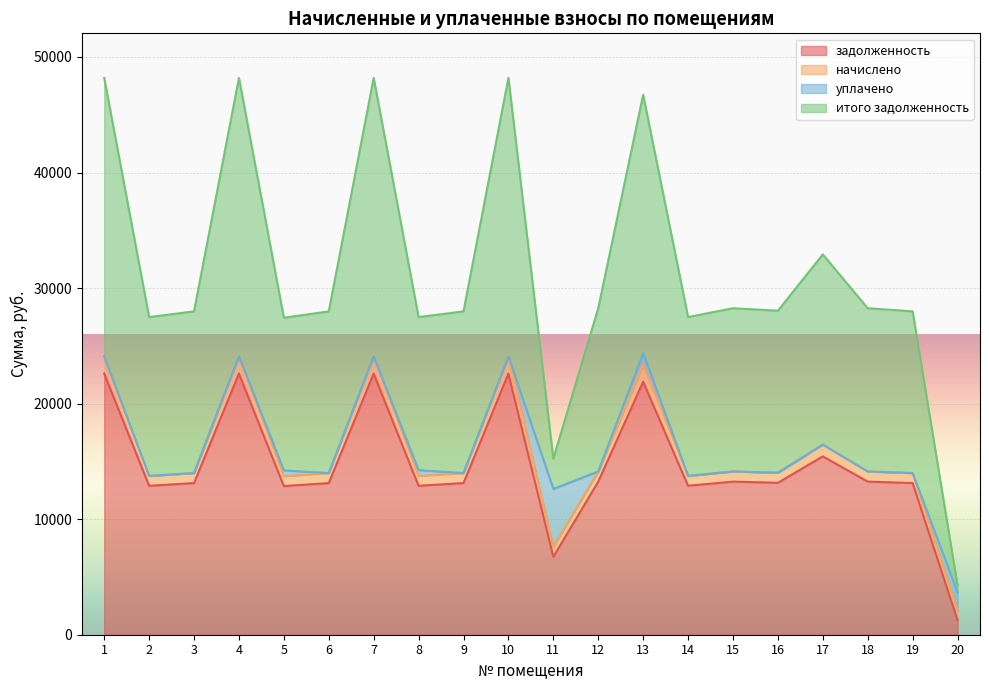

What is the maximum value for задолженность?

22598.4